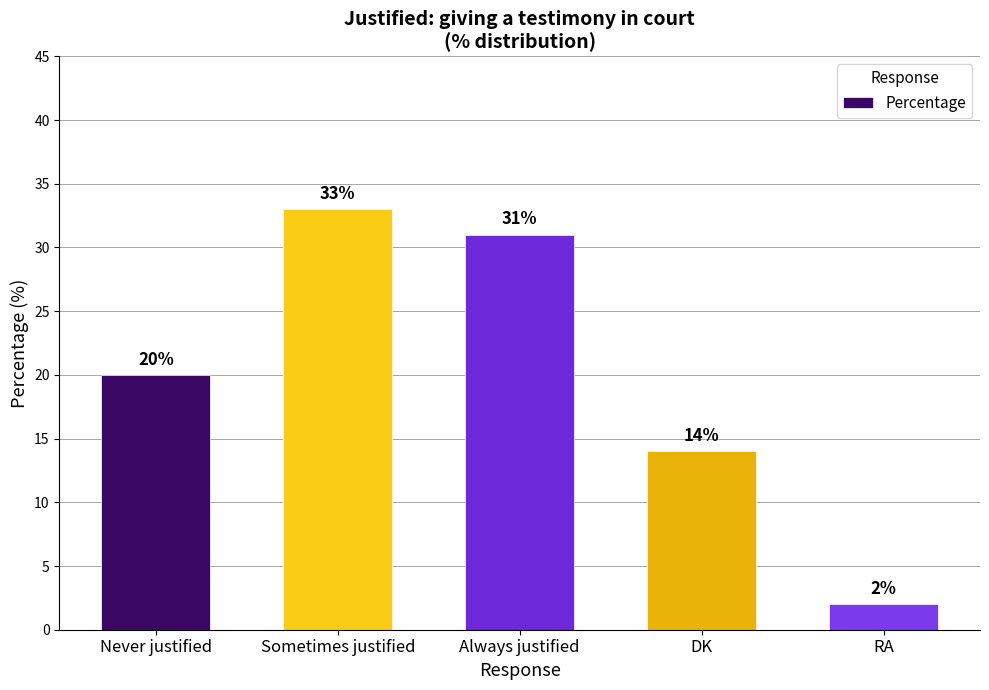

What is the value of the 4th bar from the left?

14